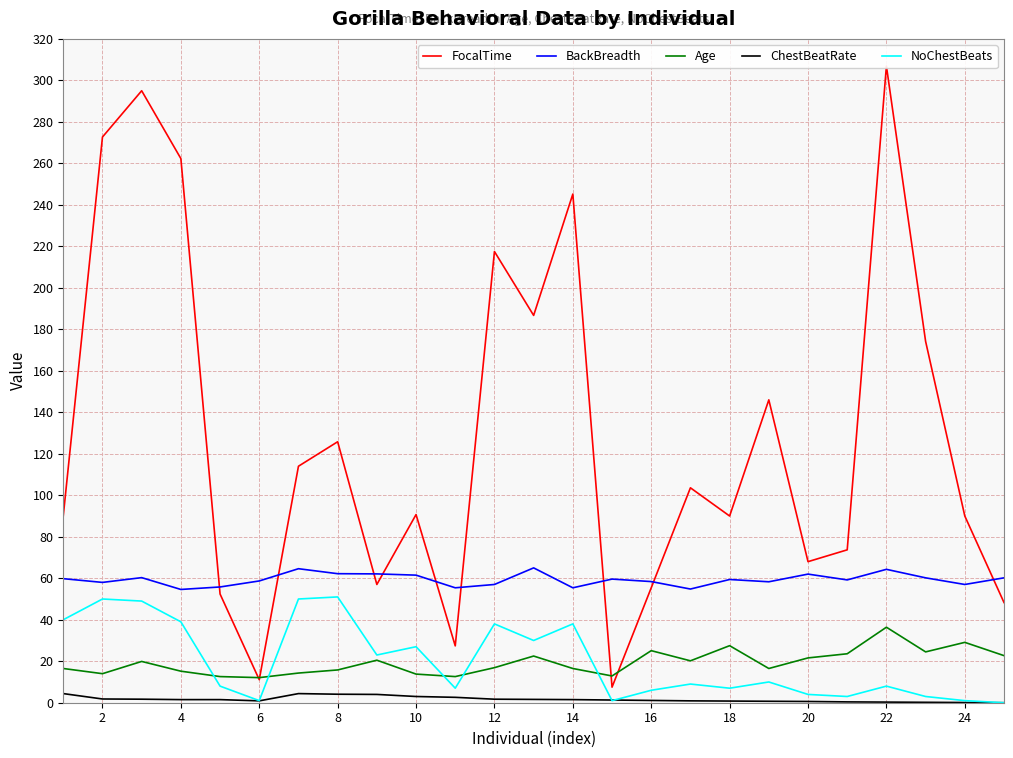

True or false: Age has a value of 36.4 at 22.

True